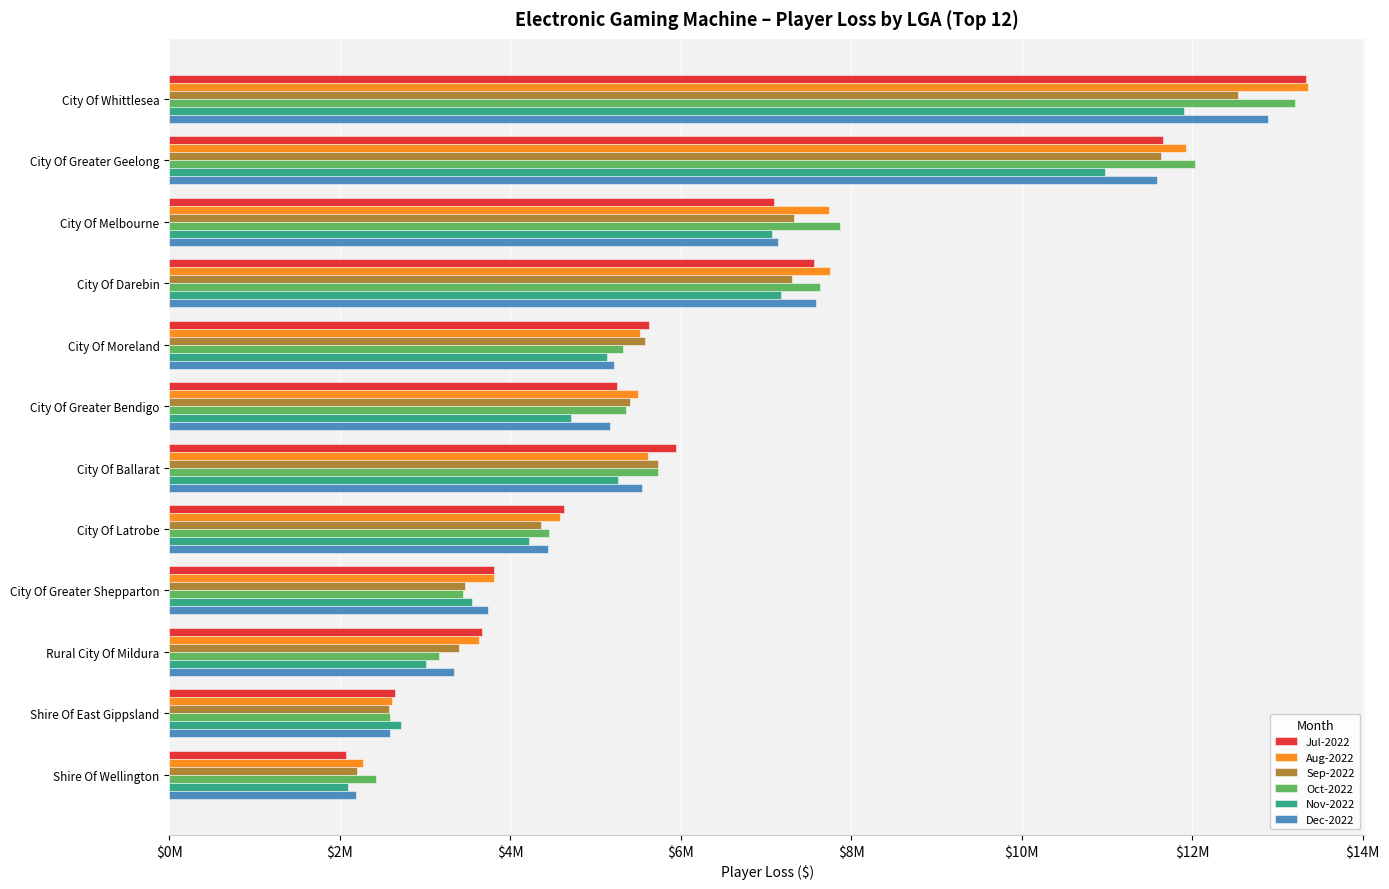

What is the value of the Aug-2022 bar at the 5th from the left?

5526600.0